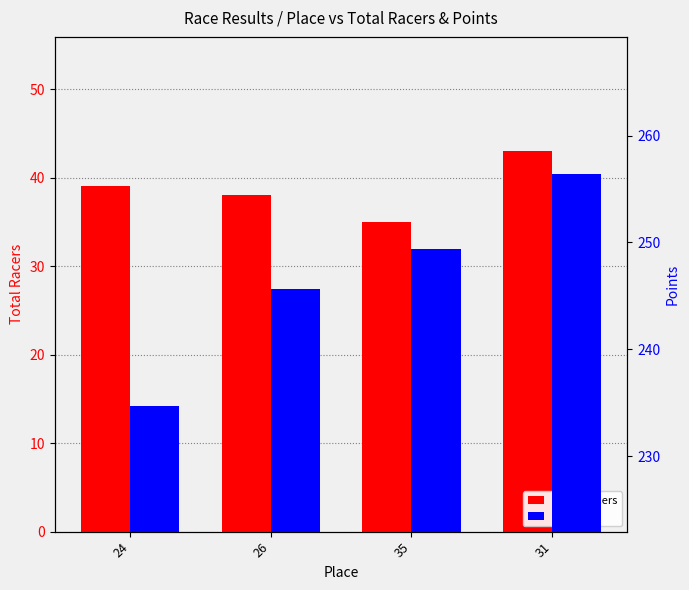

What is the difference between the Points values at 35 and 31?

7.0